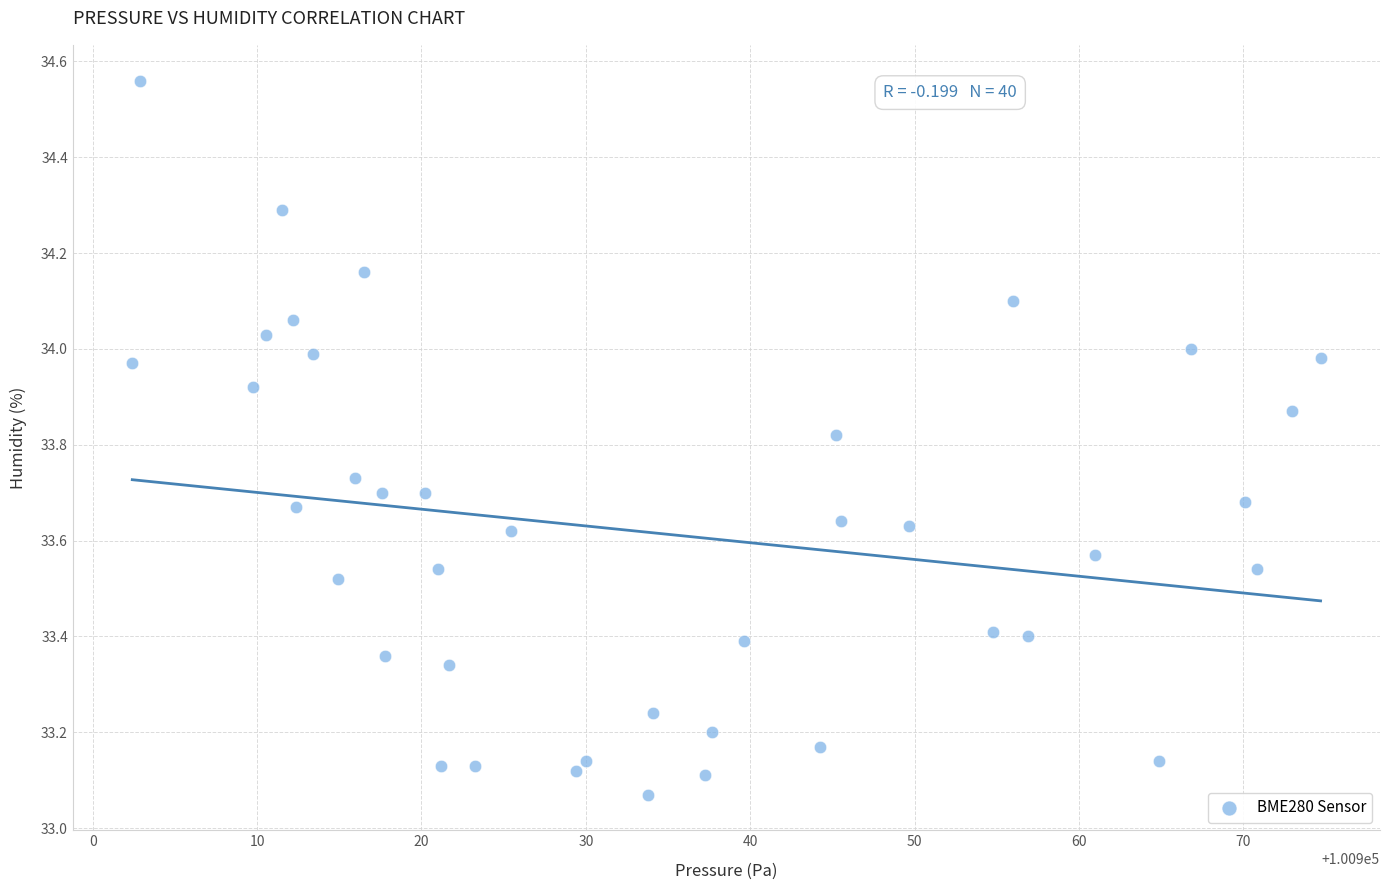

What is the range of X values (max minus min)?

72.3